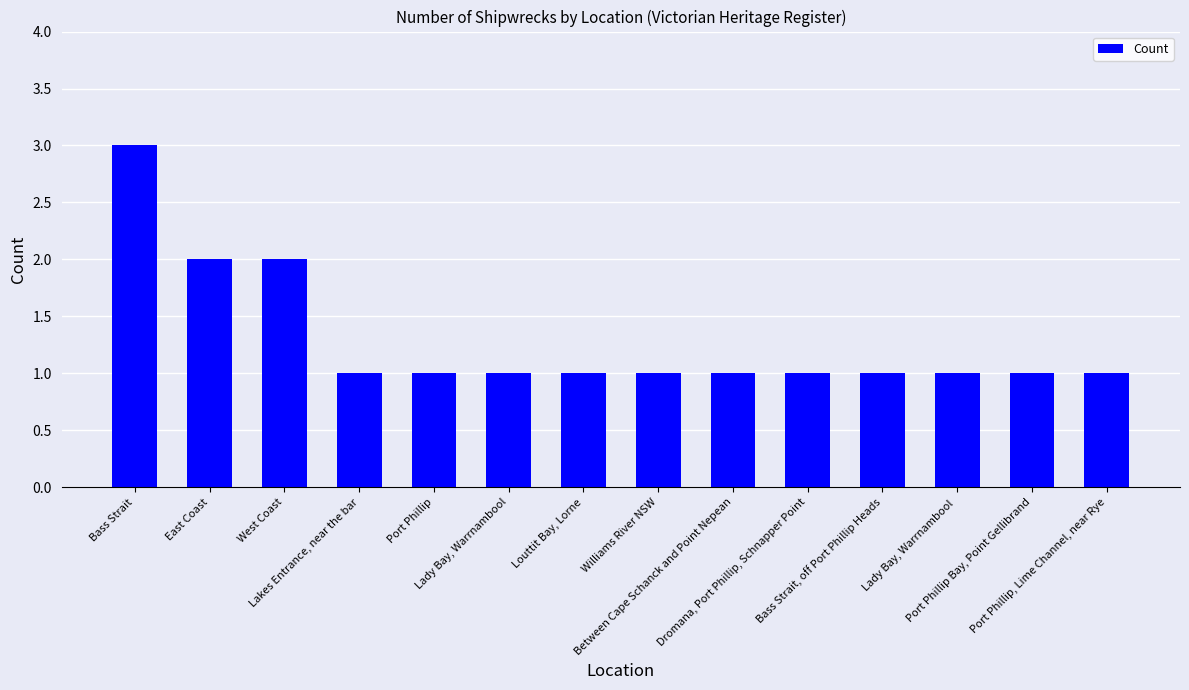

What is the average value?

1